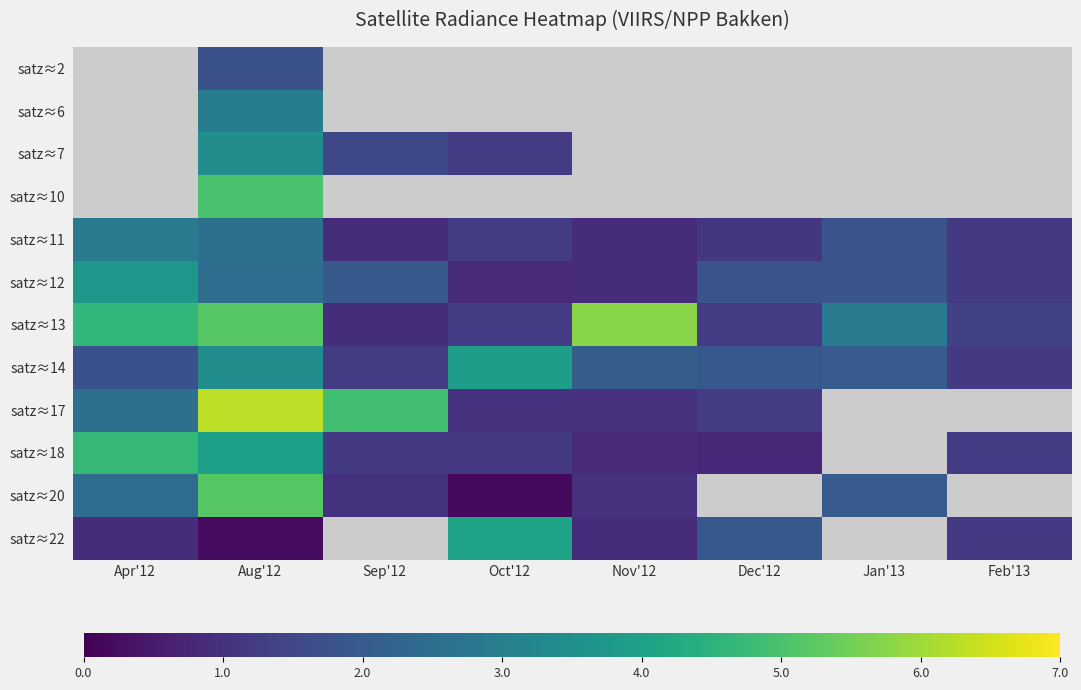

Which has a higher value, Sep'12 or Oct'12?

Oct'12